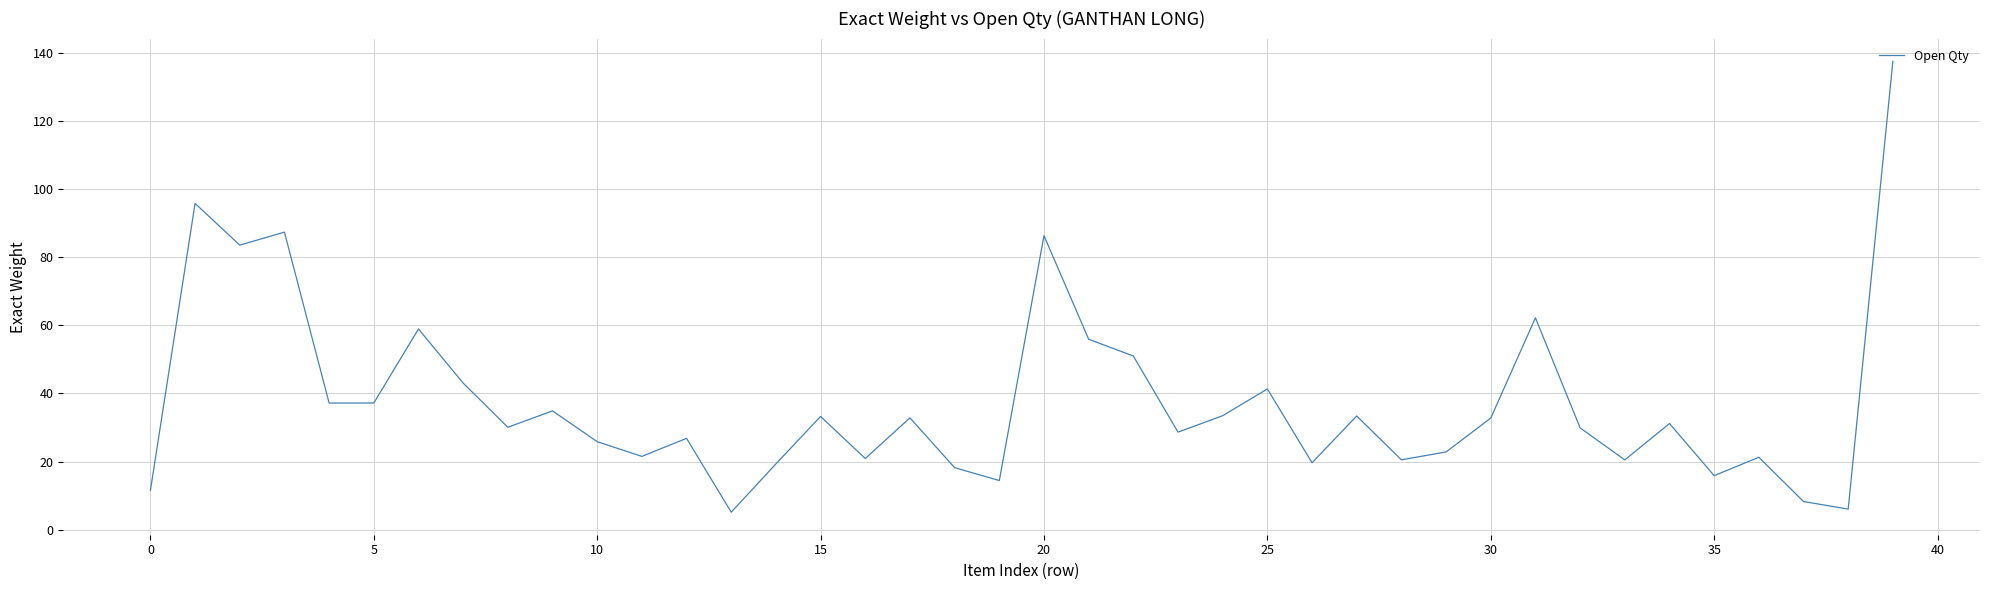

What is the smallest value displayed?

5.1